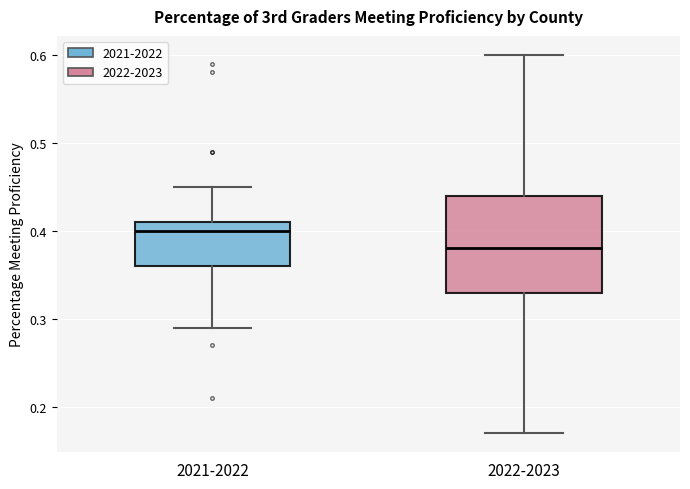

Reading left to right, read every box against the y-axis: the position of its median line, the range the box covers, and the ends of its whiskers. The values are not printed on the chart, so give them approximately, as read against the axis.

2021-2022: median 0.40, box 0.36 to 0.41, whiskers 0.29 to 0.45
2022-2023: median 0.38, box 0.33 to 0.44, whiskers 0.17 to 0.60